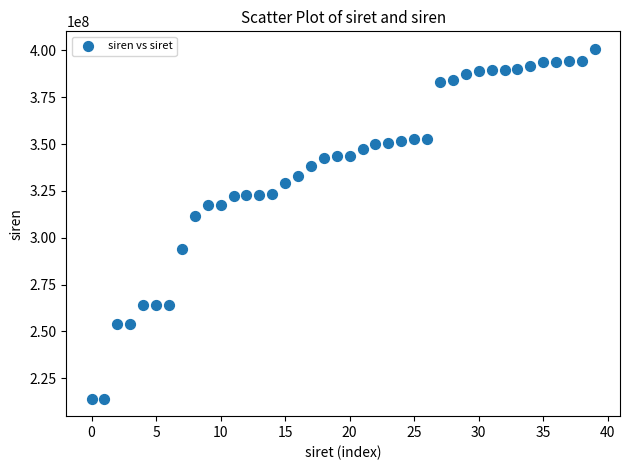

What Y value in the scatter plot is closest to 307484957?

311820252